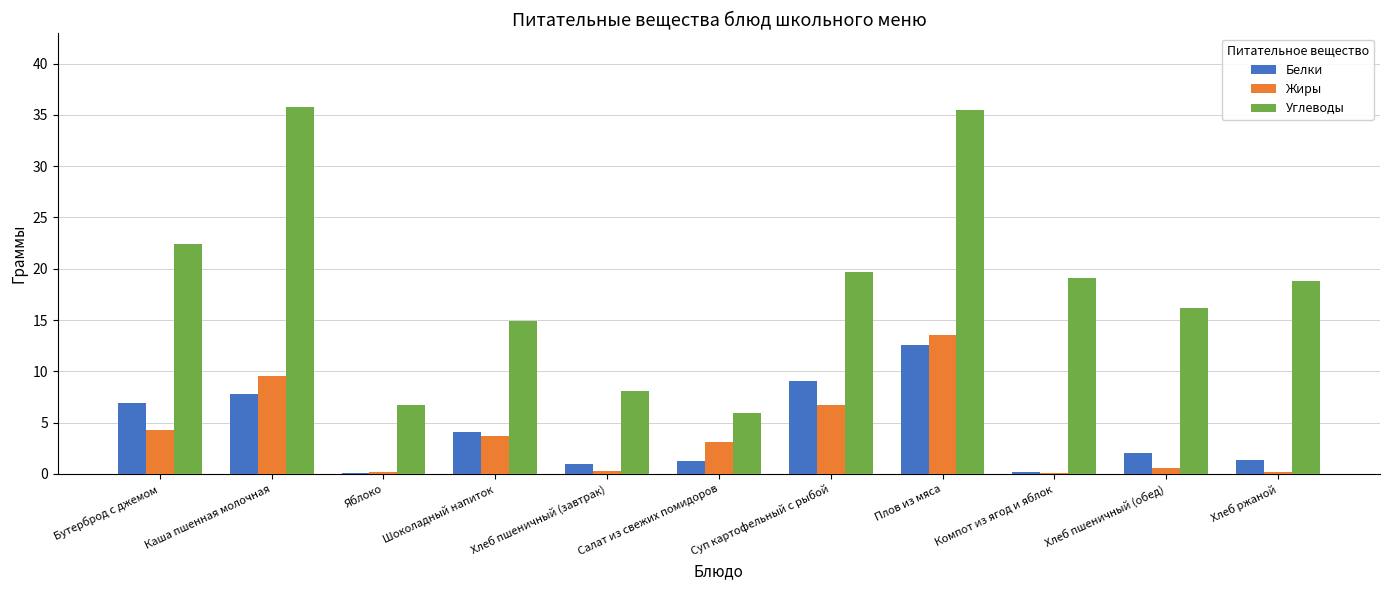

What are all the series names shown in the legend?

Белки, Жиры, Углеводы